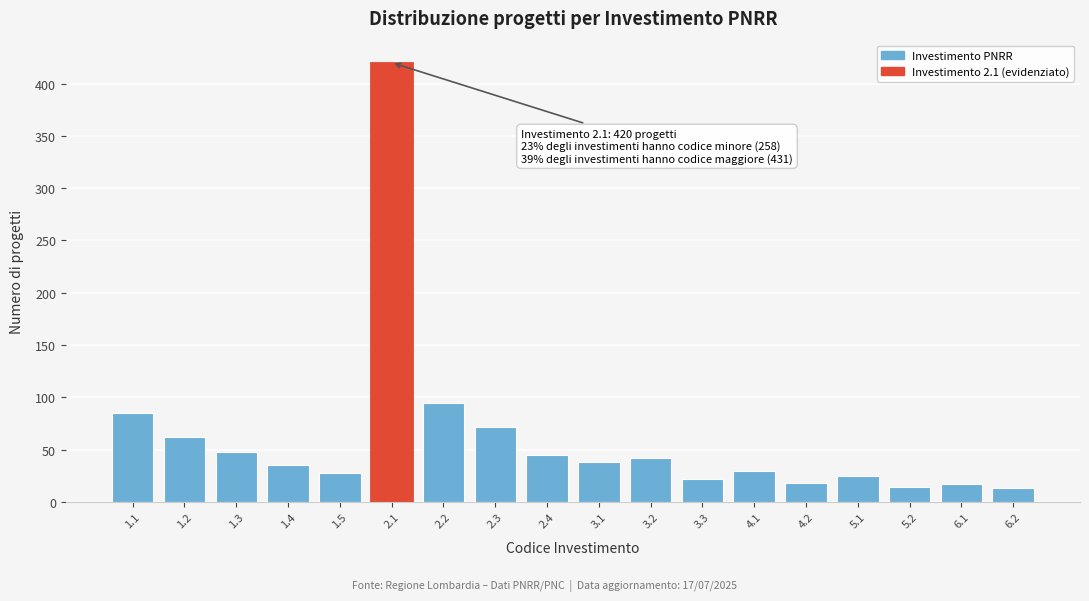

Approximately how many times larger is the value at 1.2 compared to 1.1?

0.7